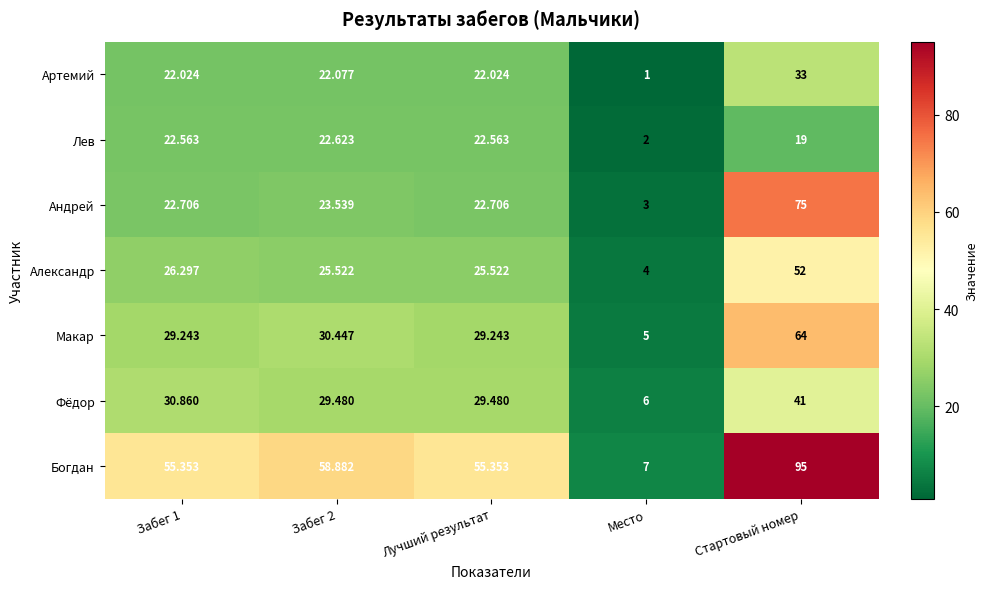

At which label does Фёдор reach its minimum?

Место